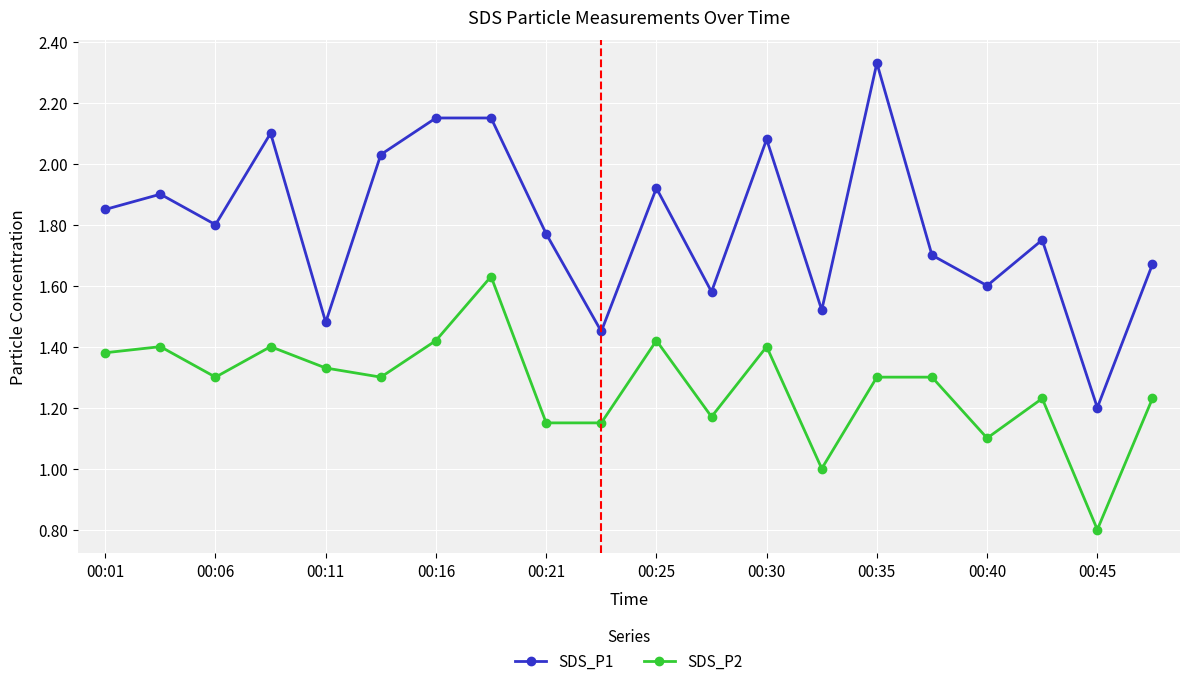

Does the chart display data point markers on the line(s)?

Yes